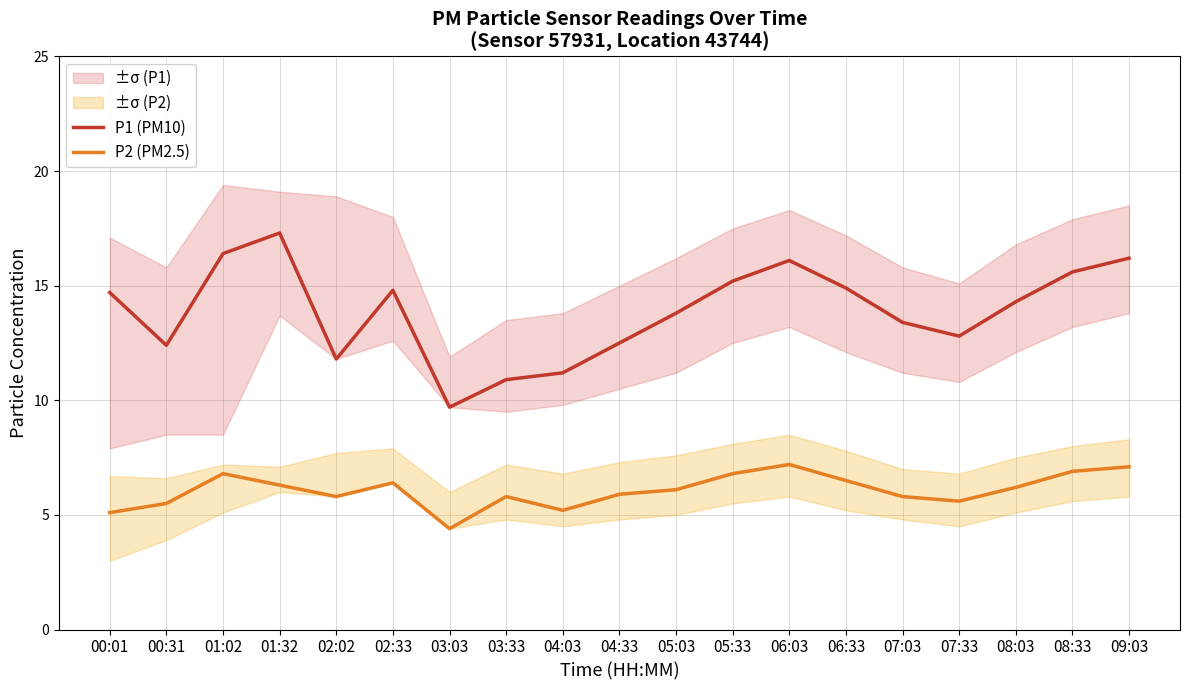

What is the maximum value shown in the chart?

17.3